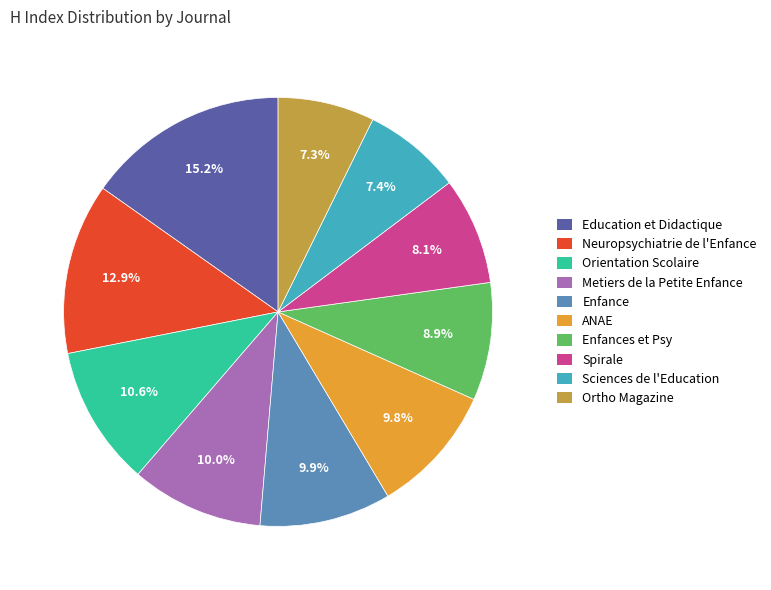

What portion of the pie excludes Enfance?

90.1%